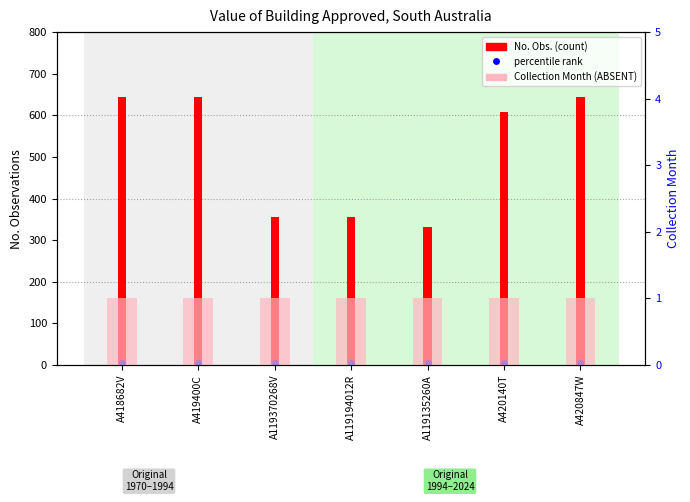

At which category is the sum across all series the highest?

A418682V